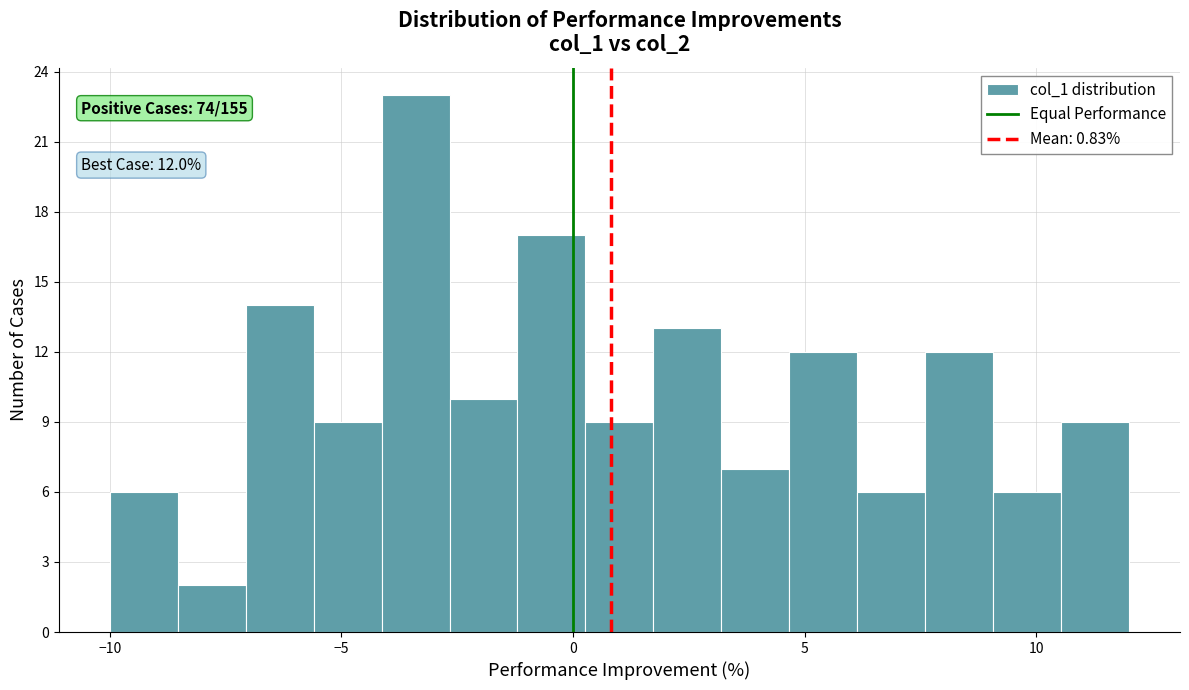

Read against the x-axis, roughly where is the centre of the tallest bar?

-3.5